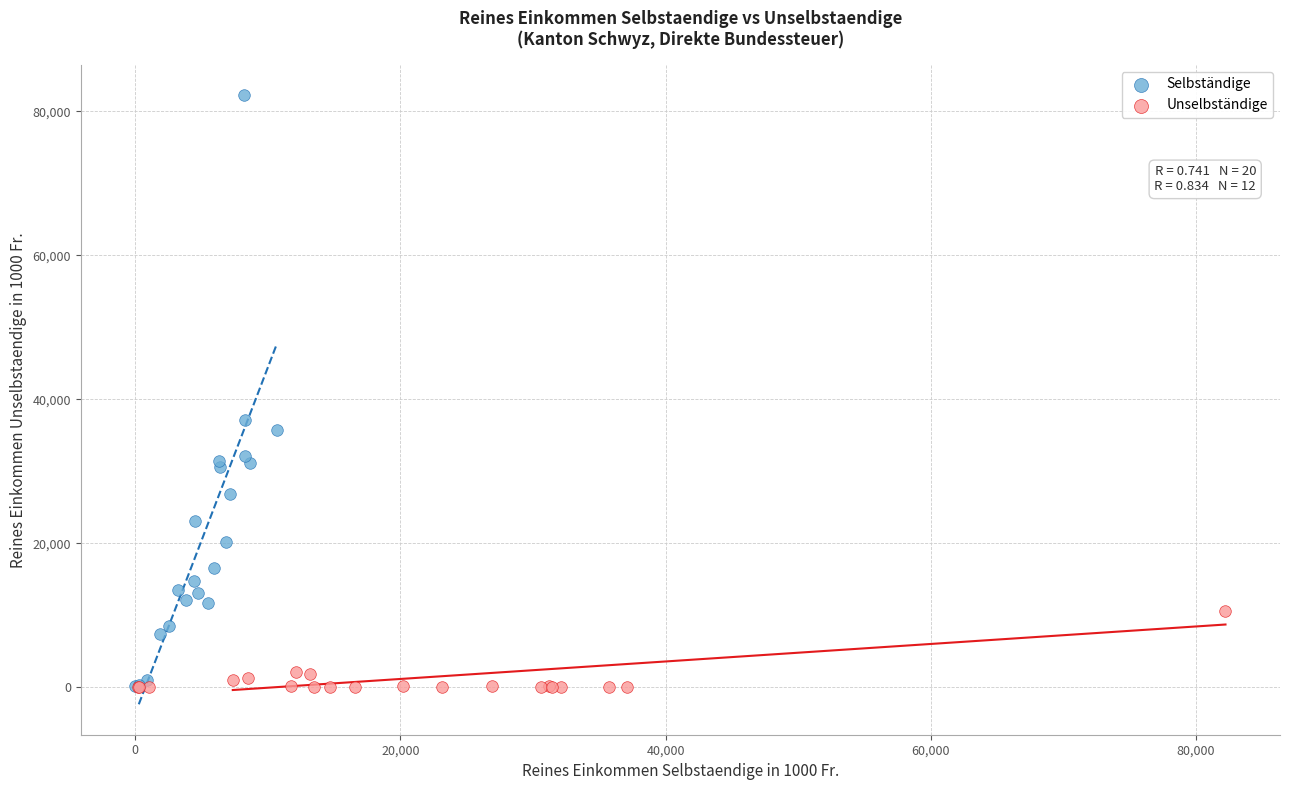

Which series has the widest spread of Y values?

Selbständige